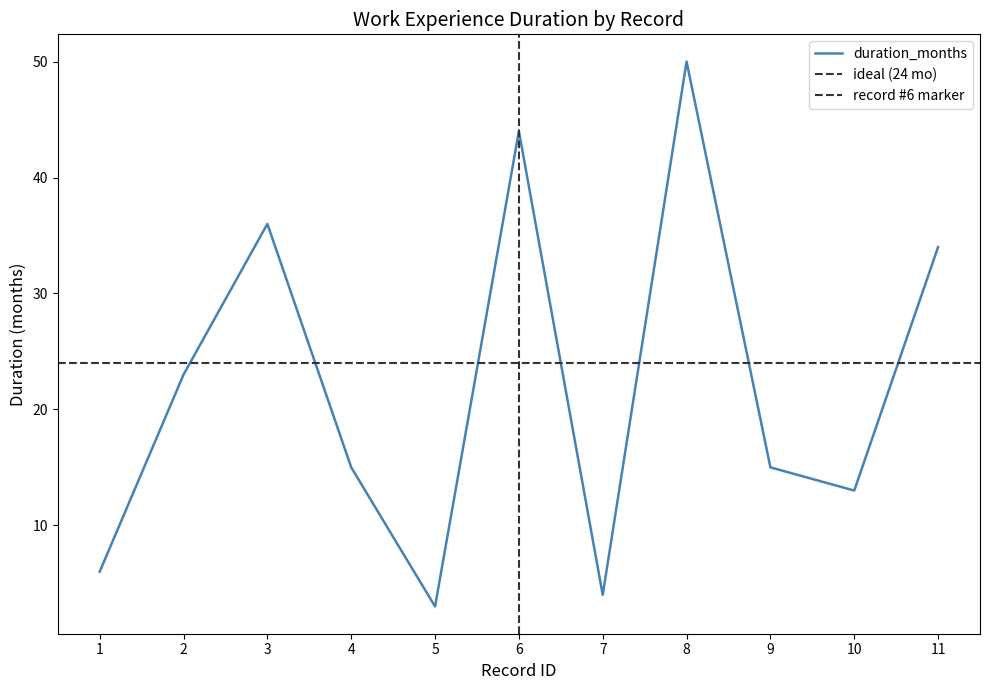

What is the value of the 9th point from the left?

15